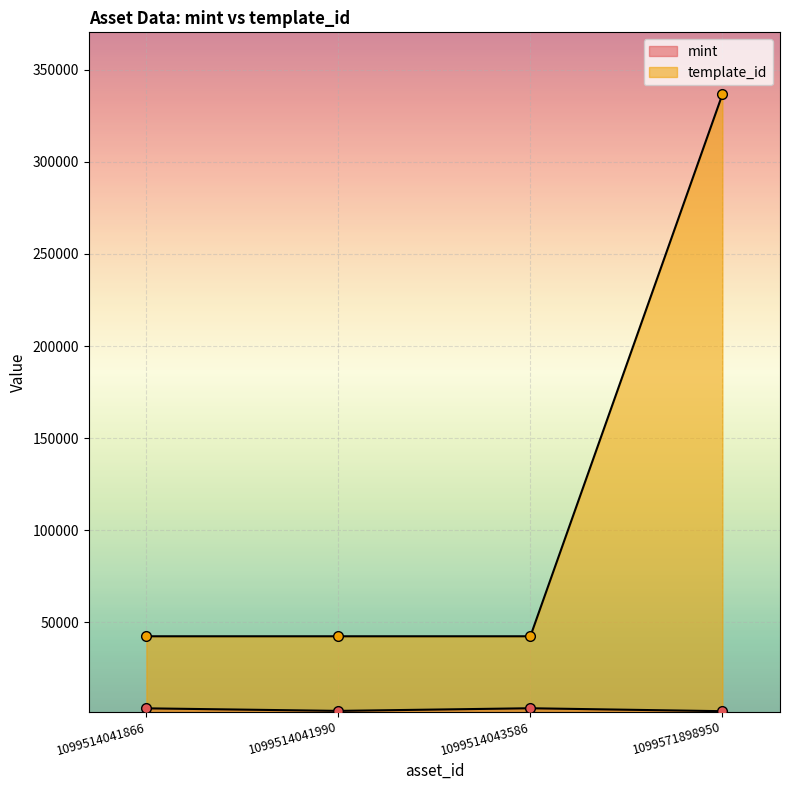

True or false: template_id has more than 1 interior local peaks.

False